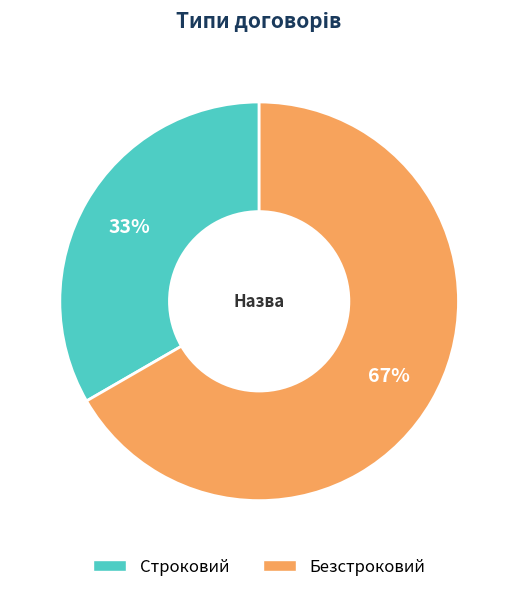

Which has a higher value, Безстроковий or Строковий?

Безстроковий